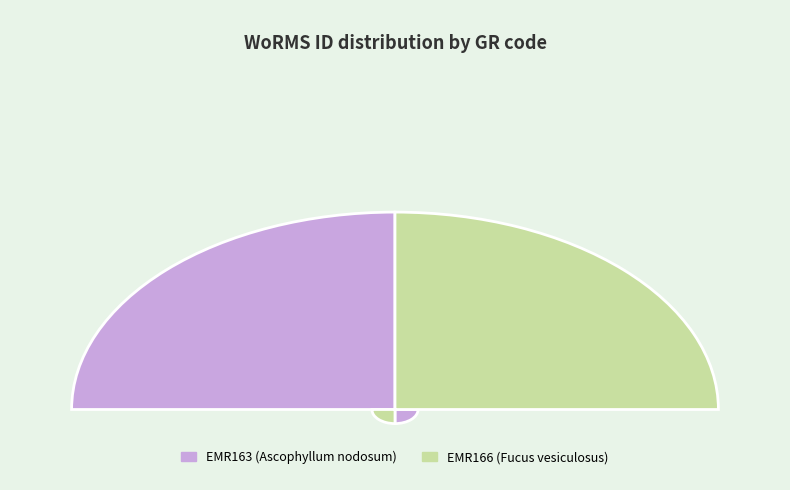

Is it true that EMR166 is 62% of the pie?

False